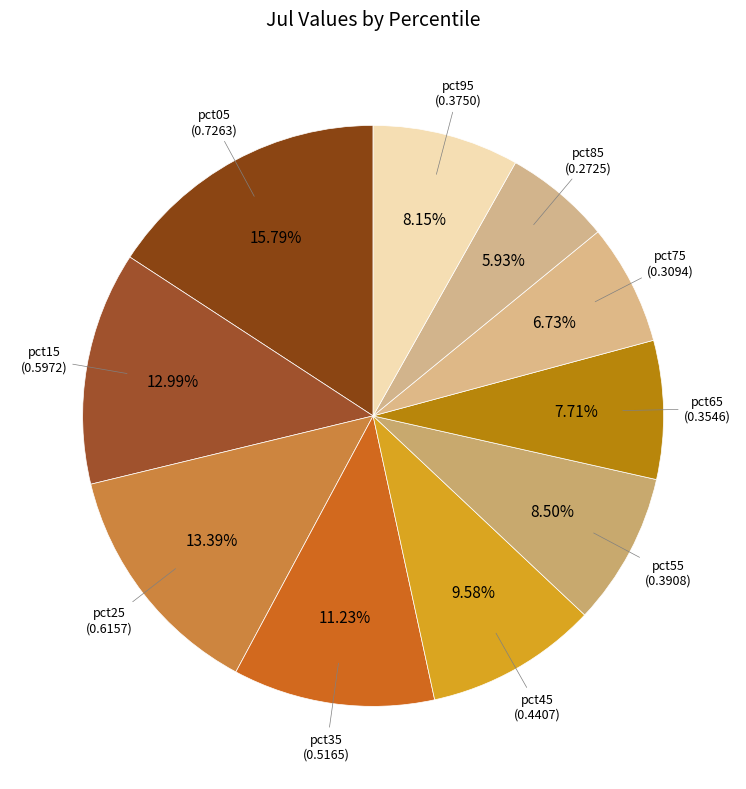

Is there any slice that represents more than half of the pie?

No